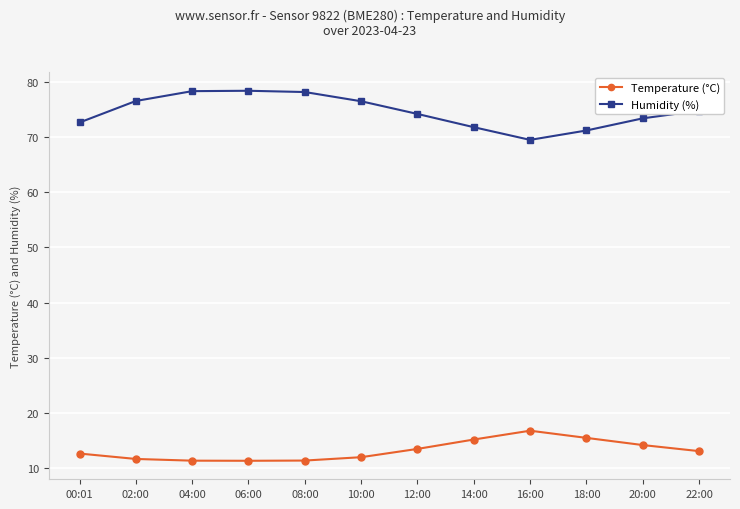

How many data points does each series have?

12